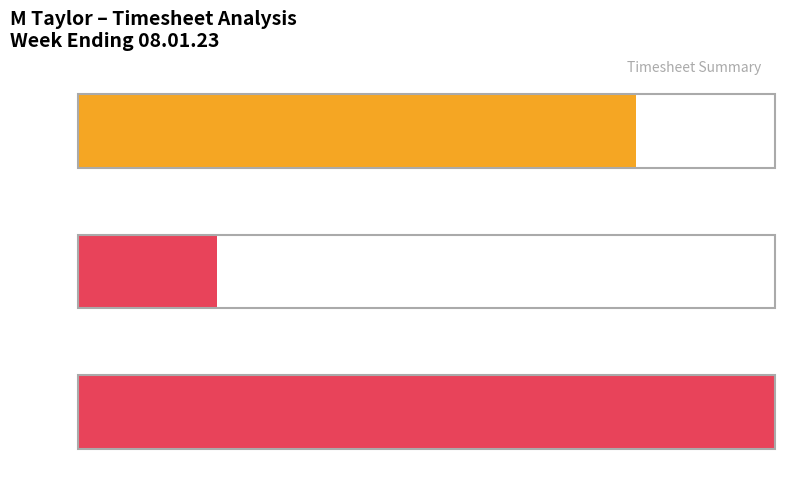

What is the difference between the maximum and minimum values in the Basic series?

32.0